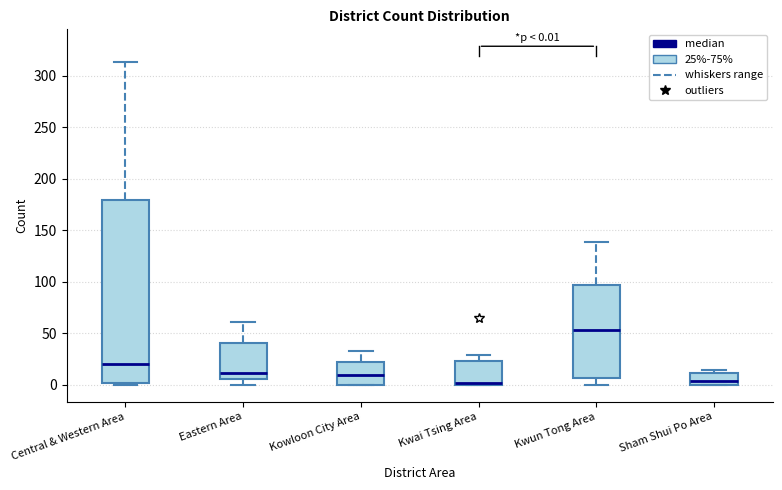

Which box has the highest median line?

Kwun Tong Area